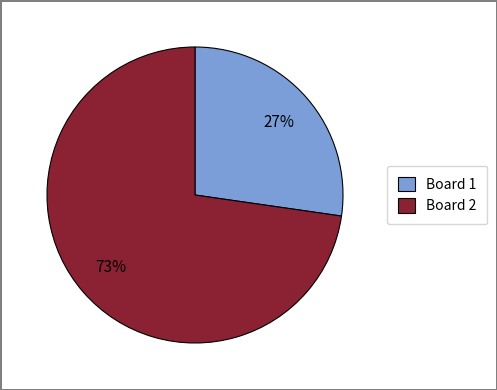

To the nearest percent, what portion does Board 1 represent?

27%